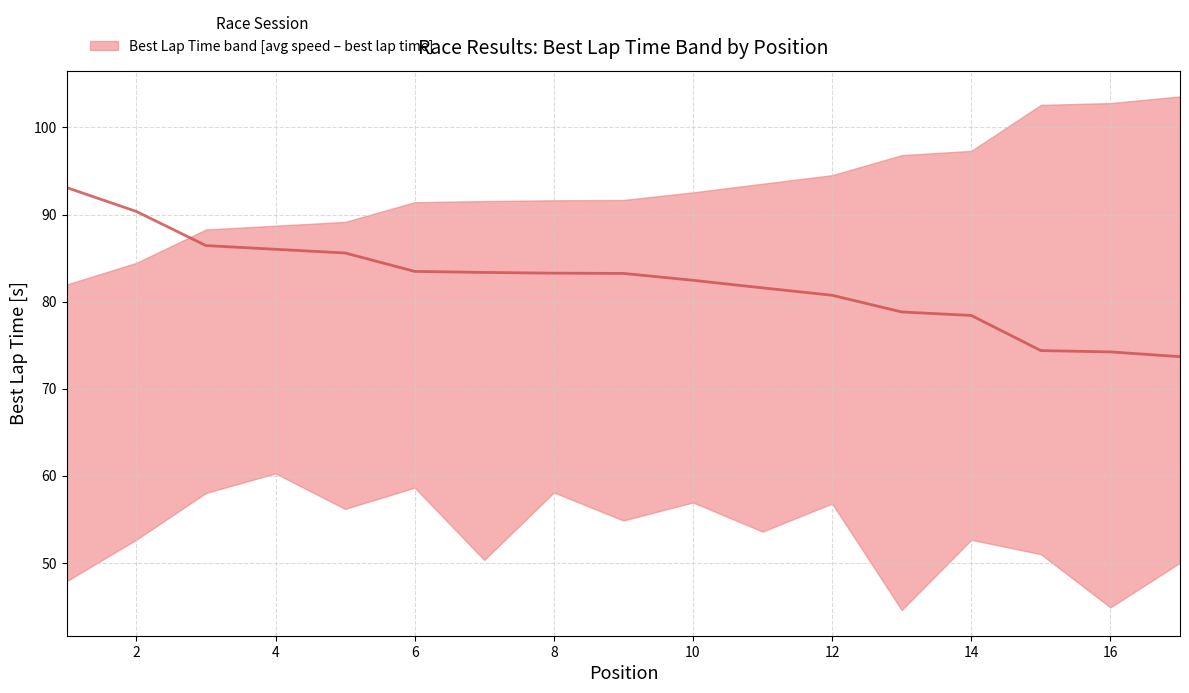

Between 12 and 2, which is larger?

2